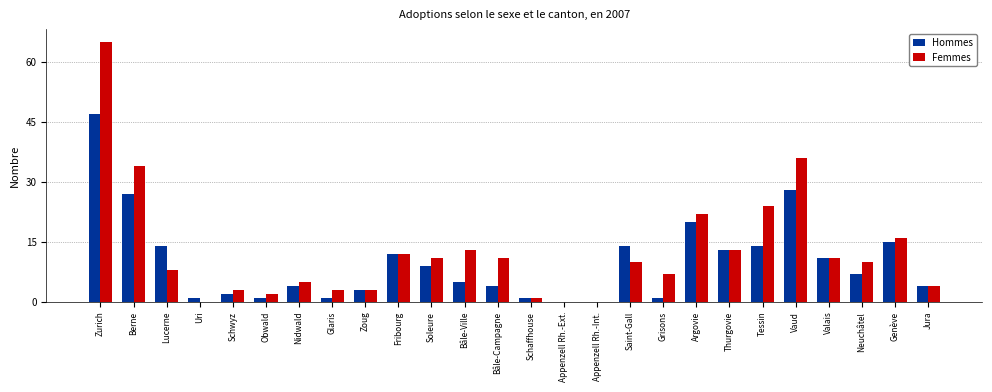

What is the sum of all Femmes values?

324